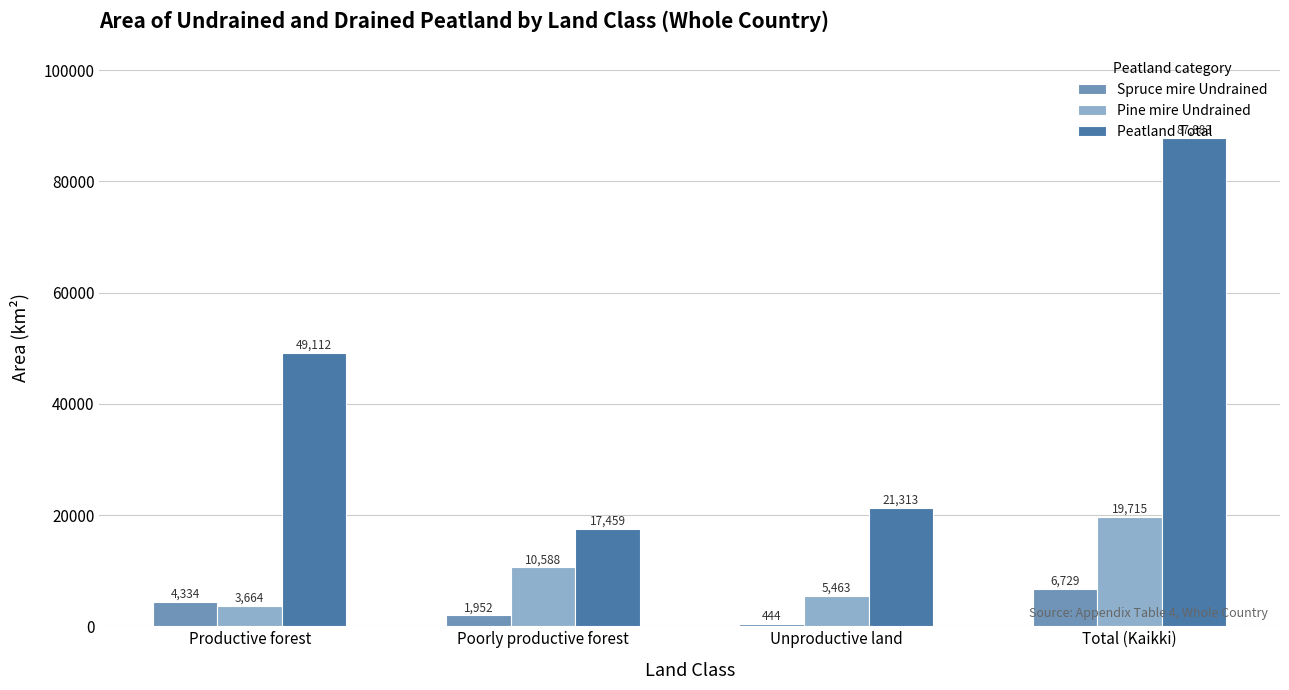

What are all the series names shown in the legend?

Spruce mire Undrained, Pine mire Undrained, Peatland Total